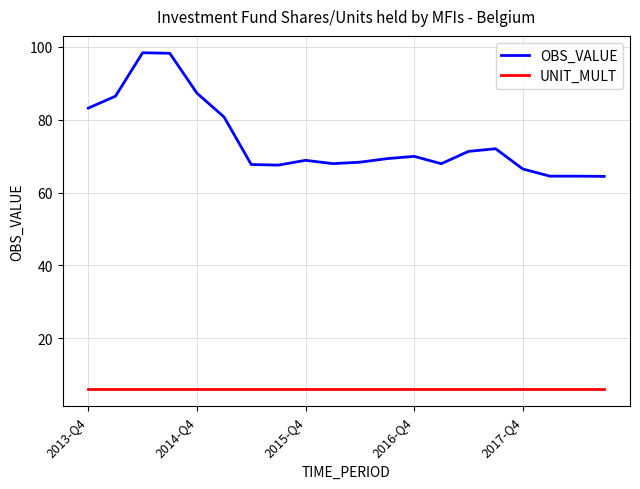

Which series has the largest range (max minus min)?

OBS_VALUE